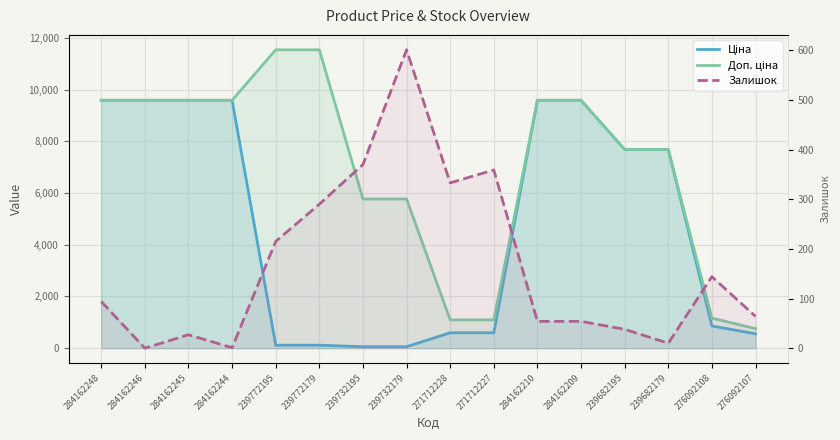

What is the highest value of the Залишок series?

601.0